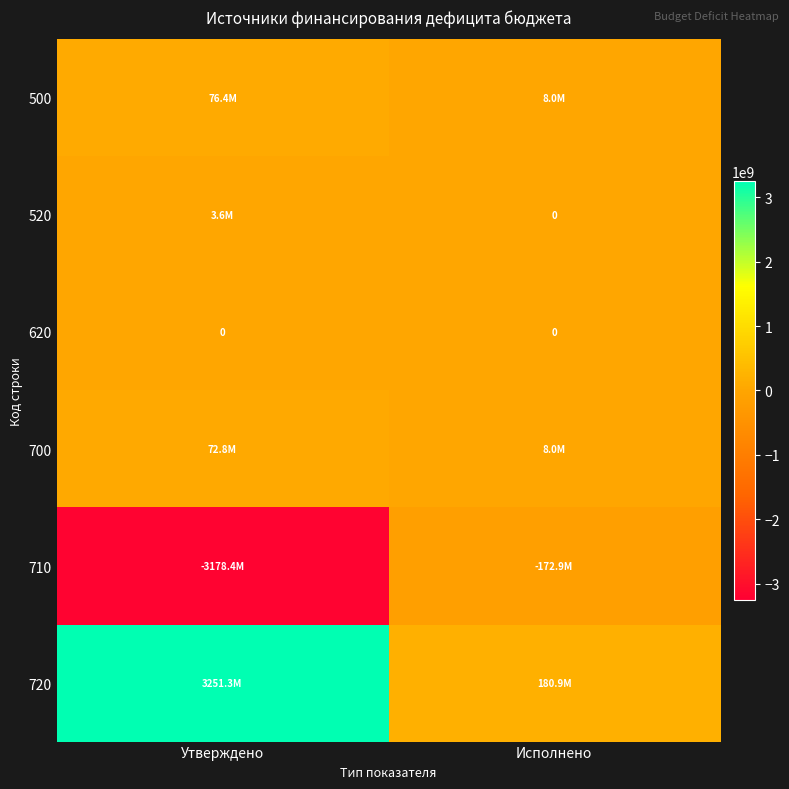

Is the value of 720 at Исполнено greater than the value of 520 at Утверждено?

Yes